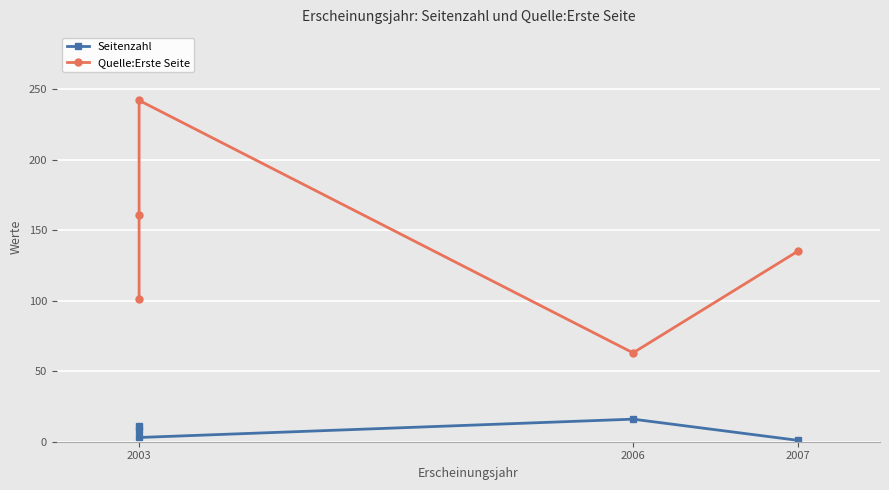

How many lines are shown in the chart?

2